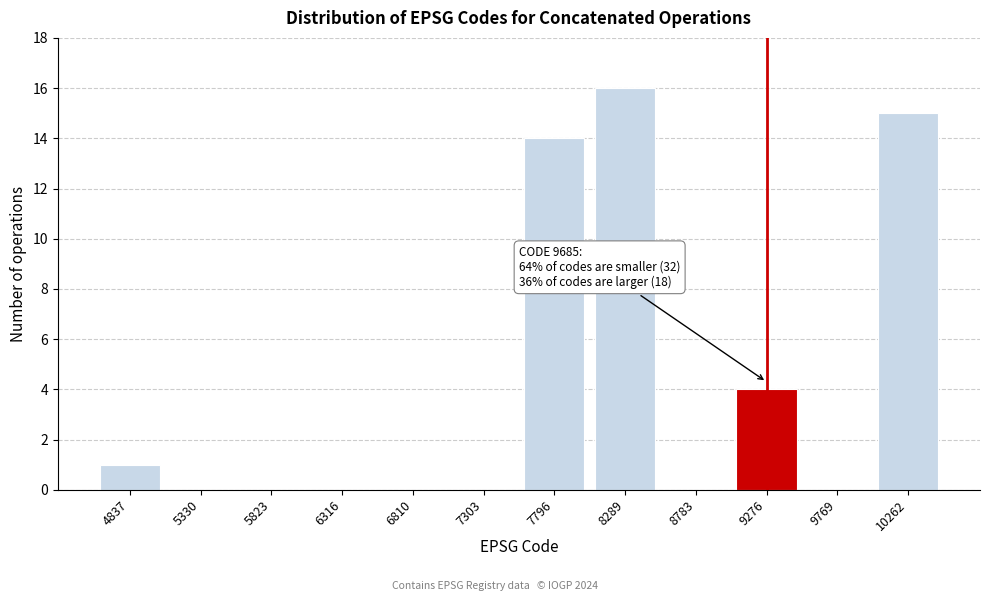

Reading left to right, transcribe all the data shown in this chart.

4837=1	5330=0	5823=0	6316=0	6810=0	7303=0	7796=14	8289=16	8783=0	9276=4	9769=0	10262=15